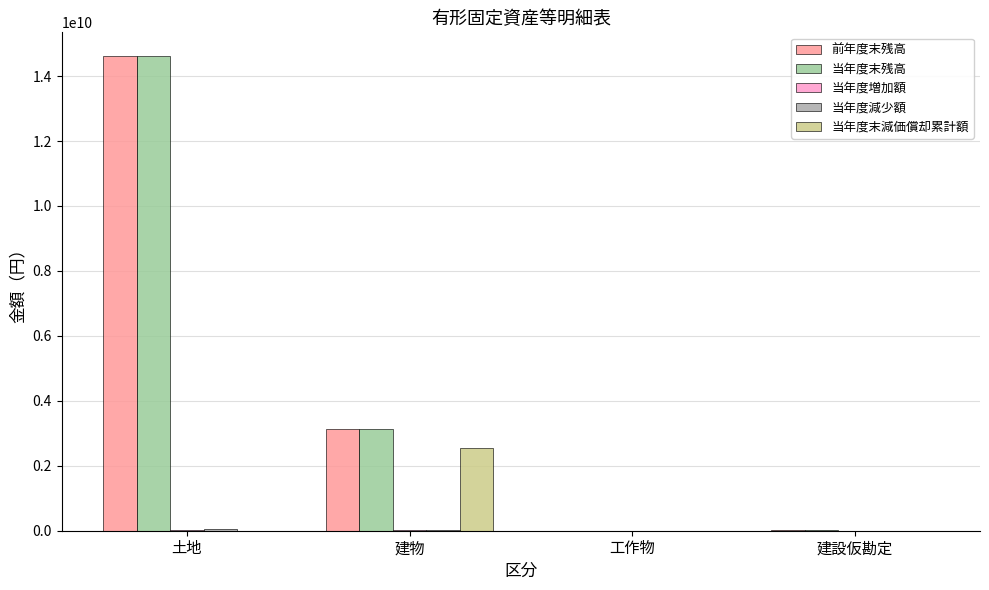

How many data points does each series have?

4